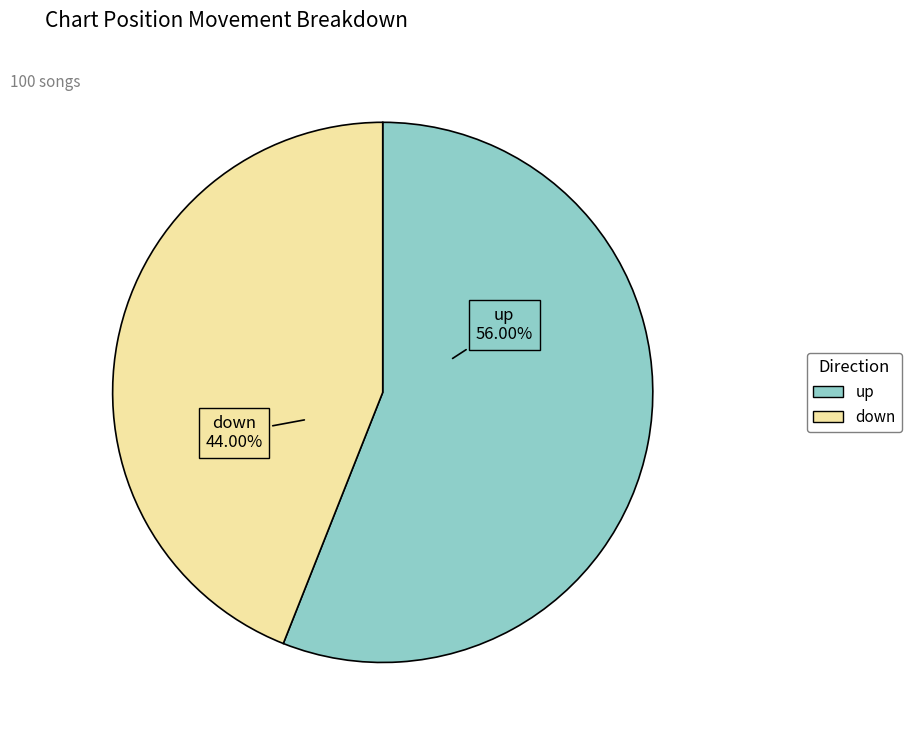

How many slices are in this pie chart?

2